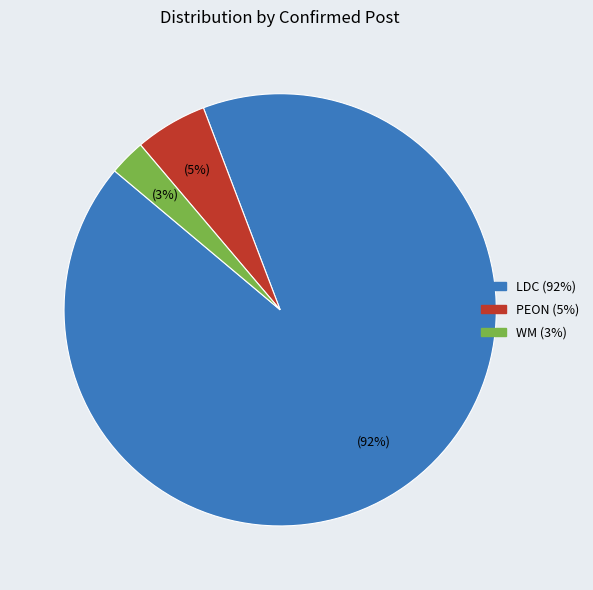

Is there any slice that represents more than half of the pie?

Yes